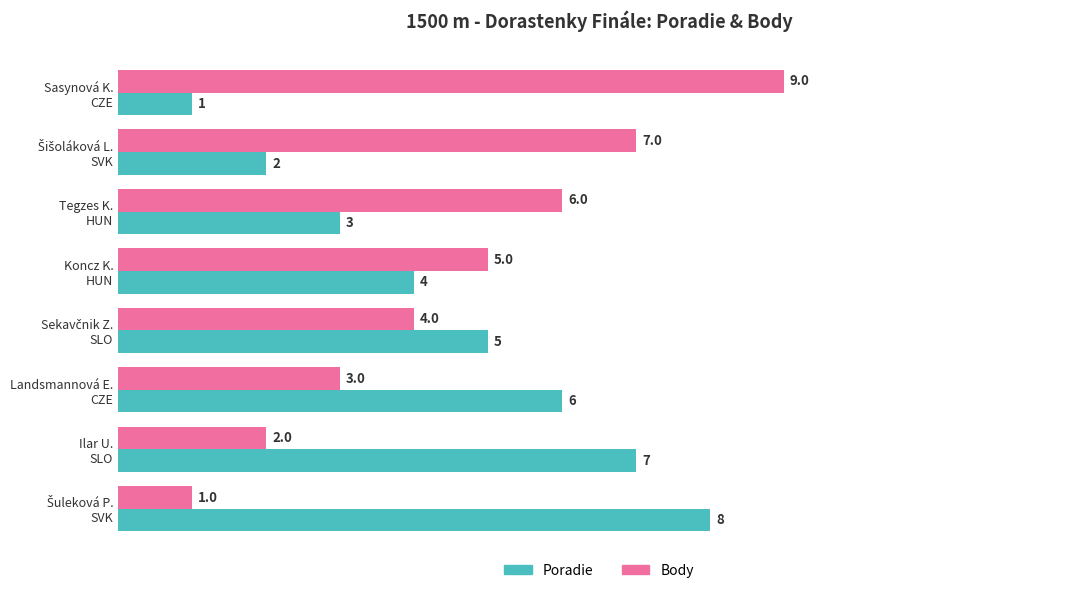

What are all the series names shown in the legend?

Poradie, Body